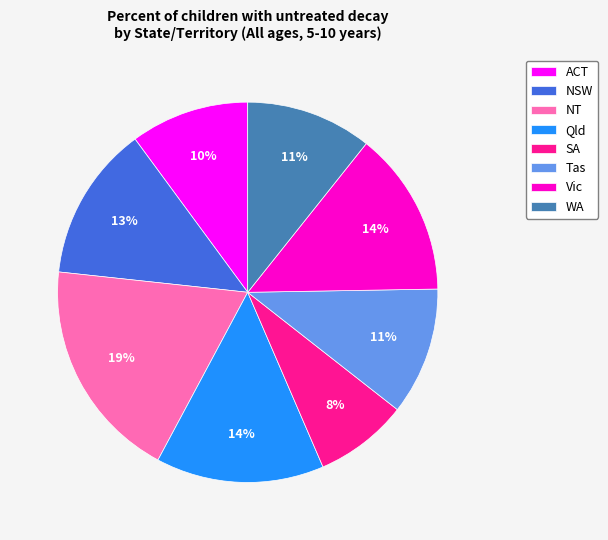

What is the ratio of the value at Vic to the value at Qld?

1.0